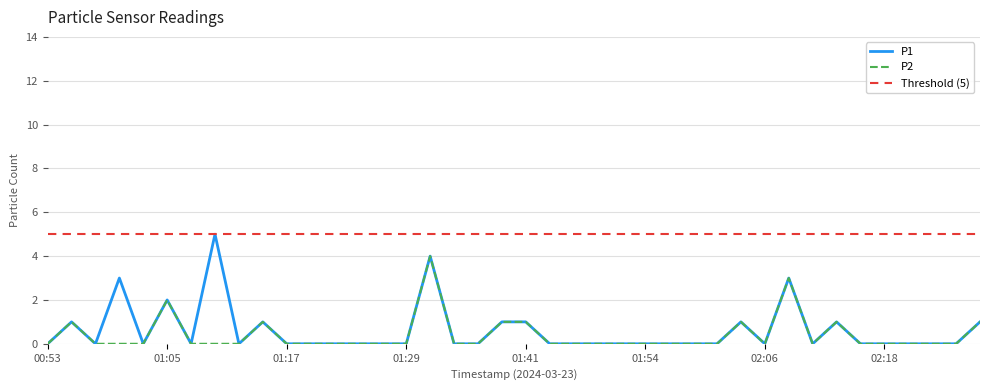

True or false: P2 and Threshold (5) intersect in this chart.

False